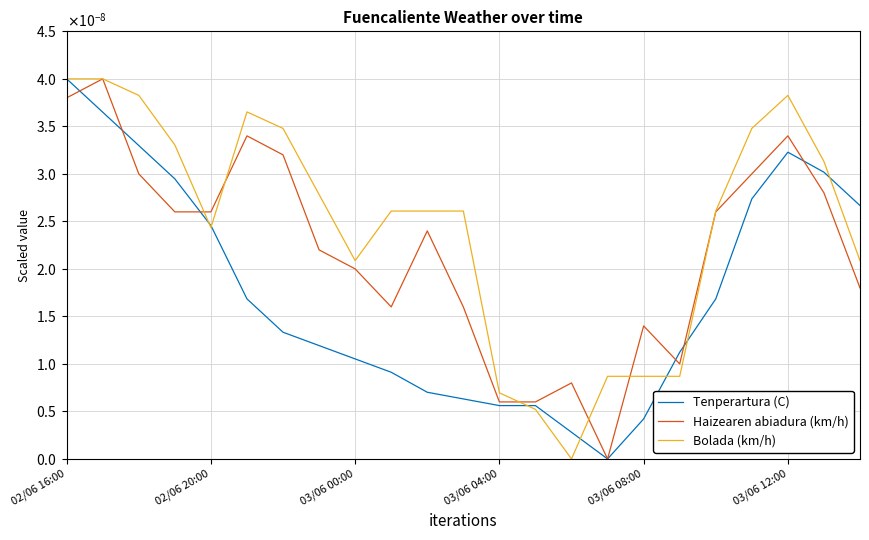

Rank the series by their maximum value, from highest to lowest.

Tenperartura (C), Haizearen abiadura (km/h), Bolada (km/h)